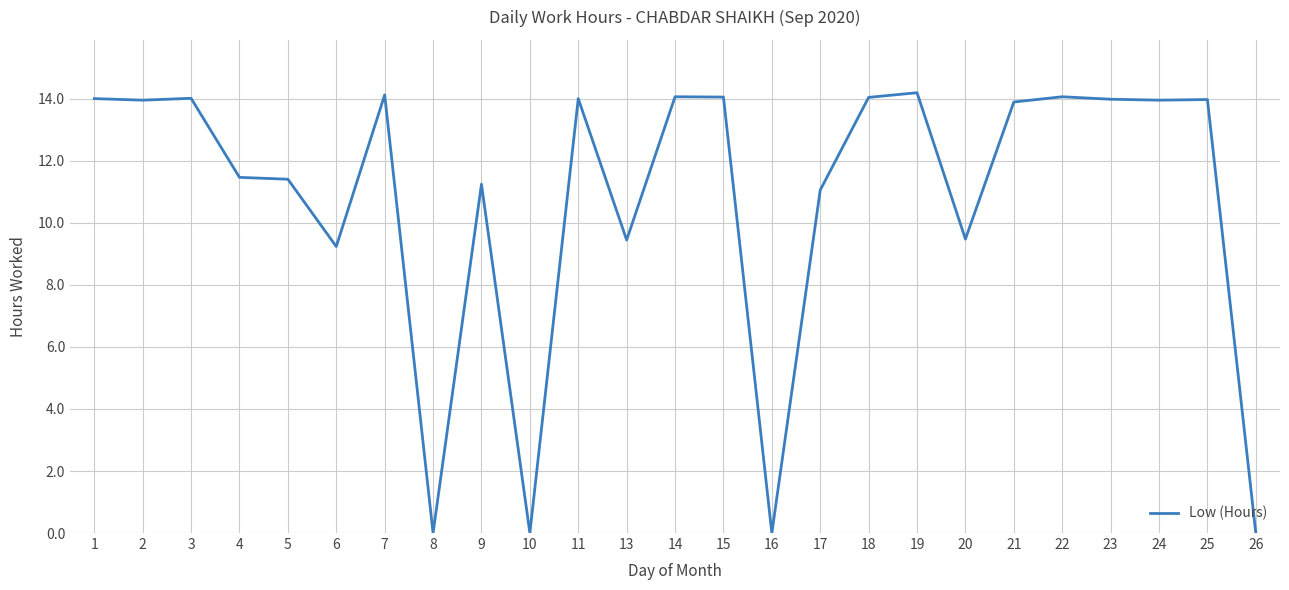

Is it true that the value at 21 is 13.9?

True